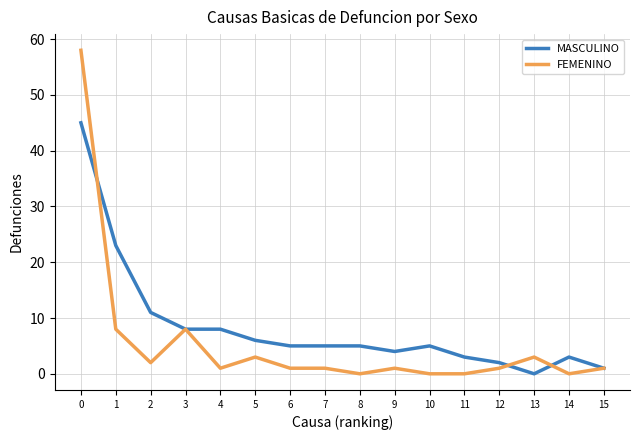

What value does the MASCULINO series have at 7, to the nearest 5?

5